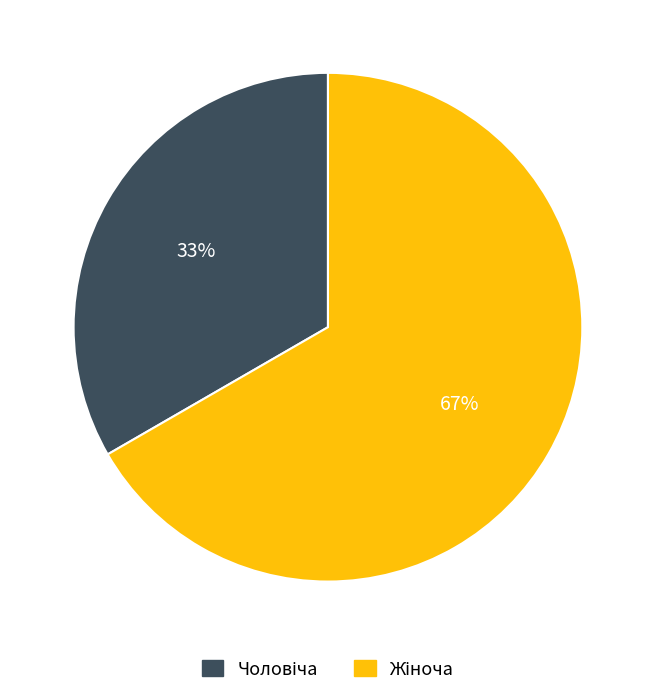

To the nearest percent, what is the average slice percentage?

50%